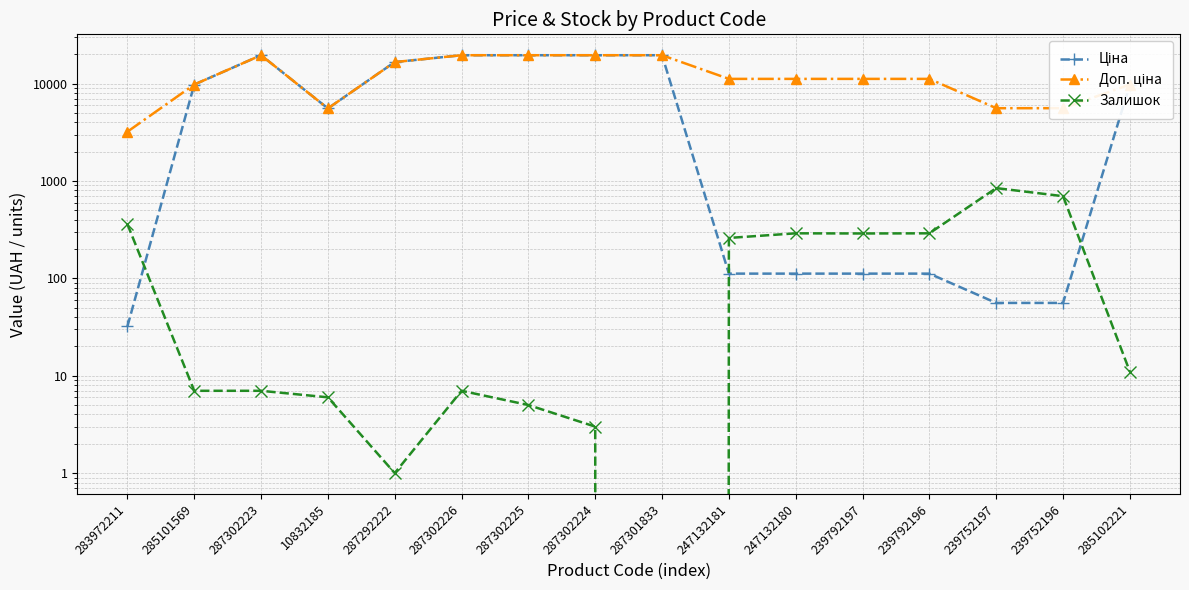

How many times do Ціна and Залишок cross each other?

3